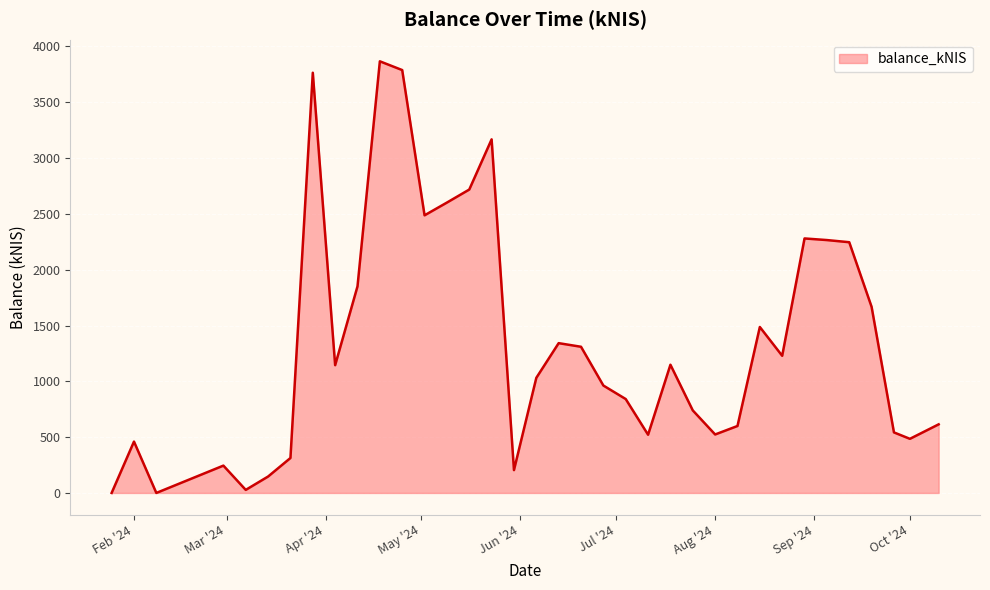

What is the greatest value displayed?

3867.1